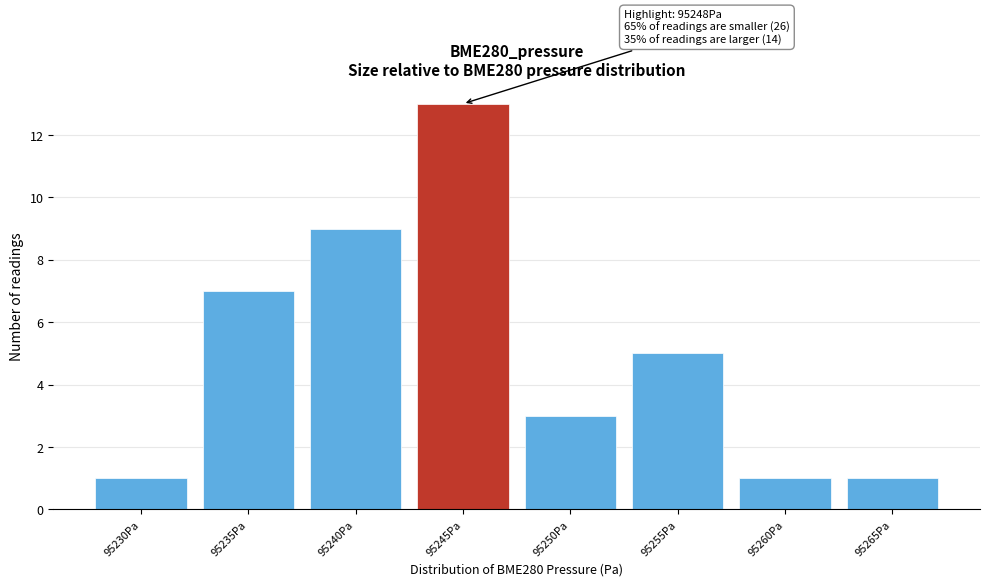

Reading right to left, transcribe all the data shown in this chart.

1	1	5	3	13	9	7	1